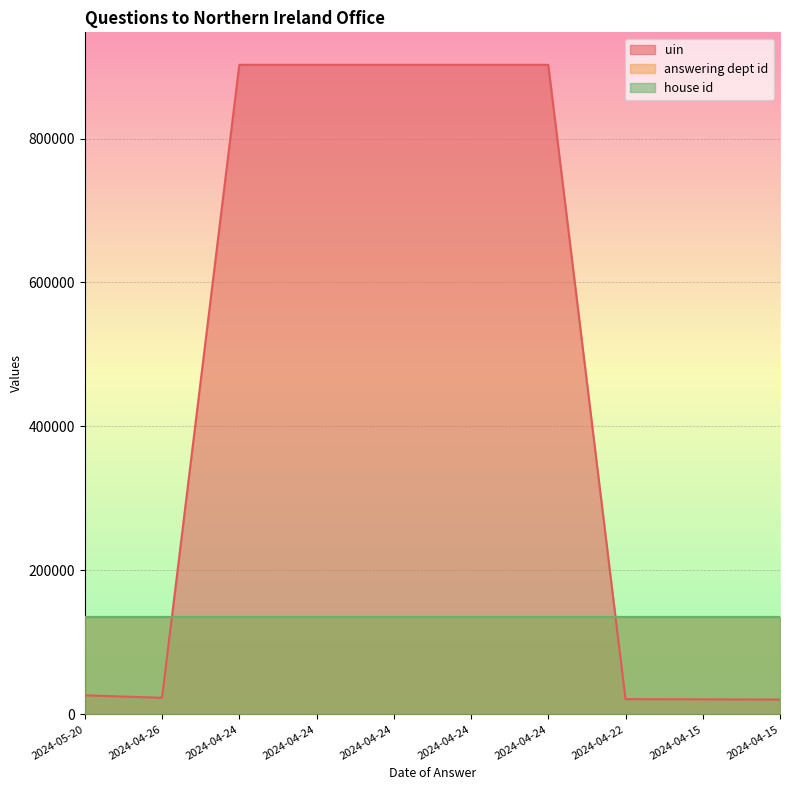

At which label does answering dept id reach its minimum?

2024-05-20